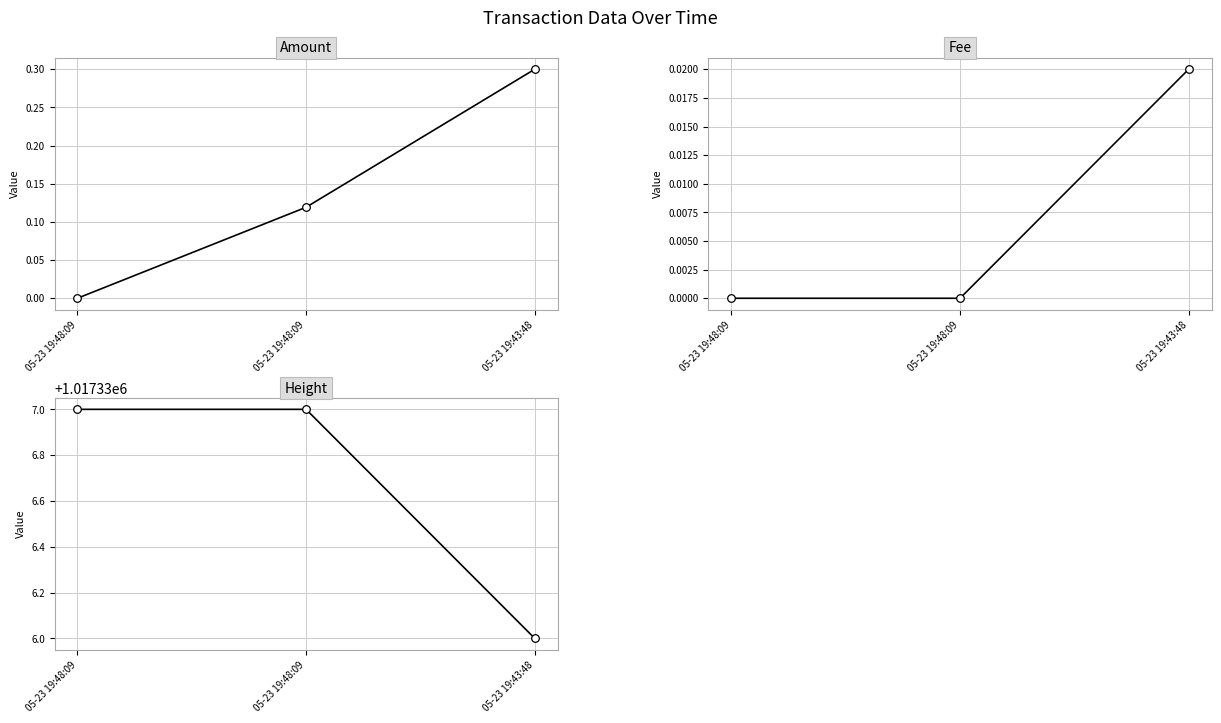

Which series contains the highest Y value?

Height